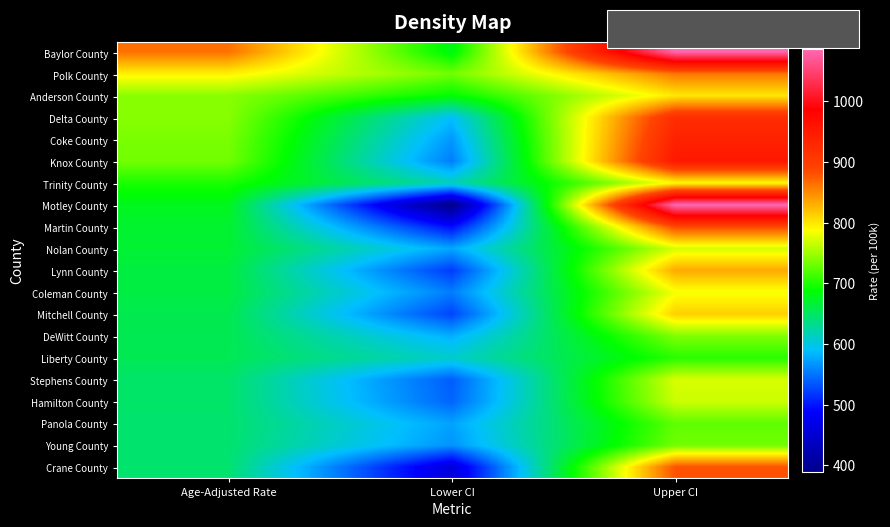

Reading left to right, extract all data points from this chart.

Baylor County: Age-Adjusted Rate=863.7	Lower CI=679.2	Upper CI=1083.9
Polk County: Age-Adjusted Rate=794.4	Lower CI=732.1	Upper CI=860.4
Anderson County: Age-Adjusted Rate=741.6	Lower CI=687.3	Upper CI=799.1
Delta County: Age-Adjusted Rate=741.0	Lower CI=588.9	Upper CI=920.7
Coke County: Age-Adjusted Rate=735.4	Lower CI=568.2	Upper CI=938.1
Knox County: Age-Adjusted Rate=732.7	Lower CI=554.0	Upper CI=951.7
Trinity County: Age-Adjusted Rate=698.1	Lower CI=615.3	Upper CI=789.0
Motley County: Age-Adjusted Rate=676.1	Lower CI=388.5	Upper CI=1086.8
Martin County: Age-Adjusted Rate=669.8	Lower CI=493.8	Upper CI=887.6
Nolan County: Age-Adjusted Rate=668.2	Lower CI=575.9	Upper CI=771.3
Lynn County: Age-Adjusted Rate=662.4	Lower CI=519.3	Upper CI=833.0
Coleman County: Age-Adjusted Rate=661.8	Lower CI=554.5	Upper CI=784.1
Mitchell County: Age-Adjusted Rate=656.8	Lower CI=524.3	Upper CI=812.6
DeWitt County: Age-Adjusted Rate=655.4	Lower CI=580.2	Upper CI=737.8
Liberty County: Age-Adjusted Rate=654.9	Lower CI=608.9	Upper CI=703.4
Stephens County: Age-Adjusted Rate=646.7	Lower CI=537.4	Upper CI=772.0
Hamilton County: Age-Adjusted Rate=646.6	Lower CI=541.0	Upper CI=767.3
Panola County: Age-Adjusted Rate=645.9	Lower CI=573.7	Upper CI=724.8
Young County: Age-Adjusted Rate=645.1	Lower CI=565.9	Upper CI=732.3
Crane County: Age-Adjusted Rate=645.0	Lower CI=458.8	Upper CI=880.1